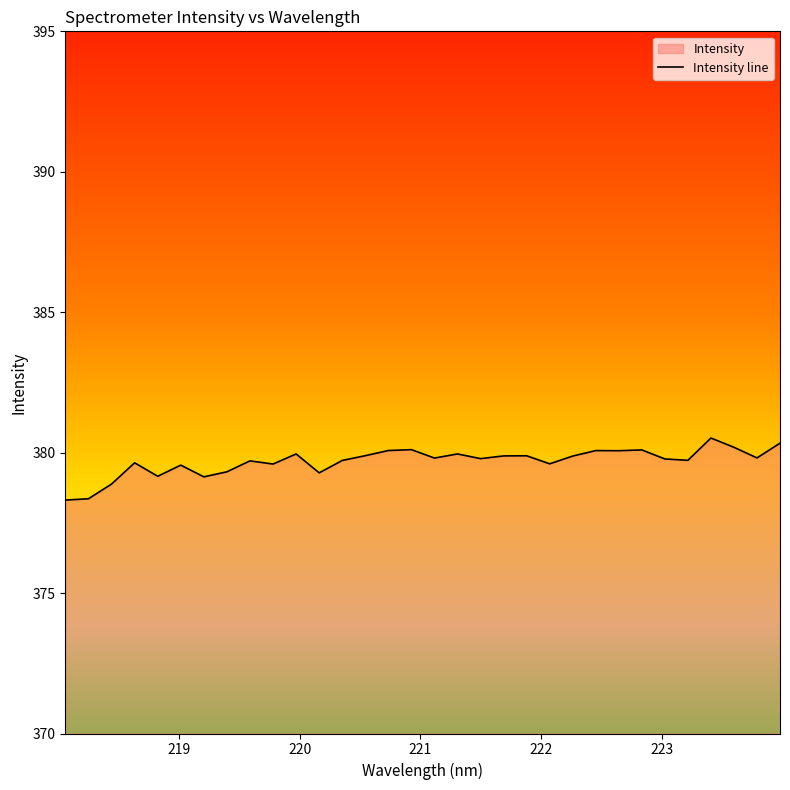

How many interior local valleys (lower than both neighbors) does the data have?

10